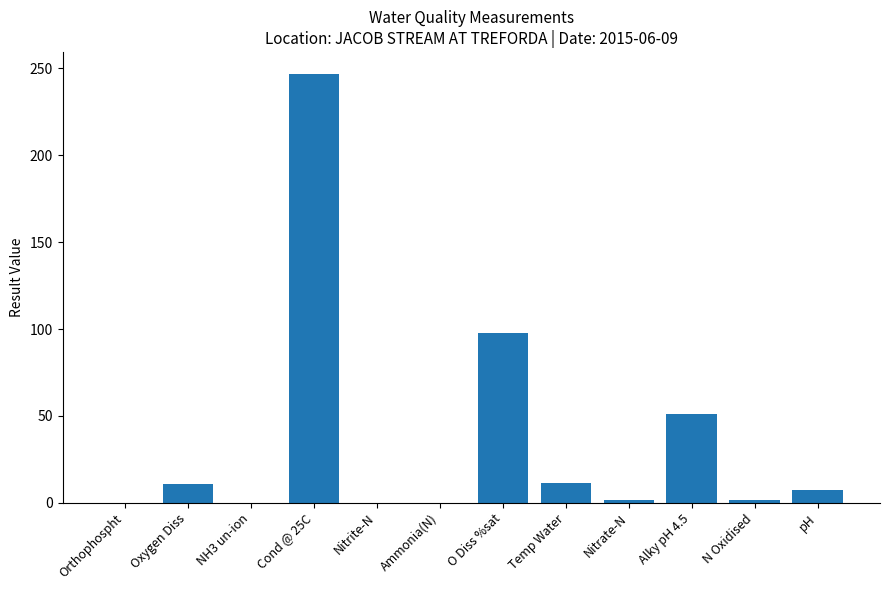

What is the greatest value displayed?

247.0